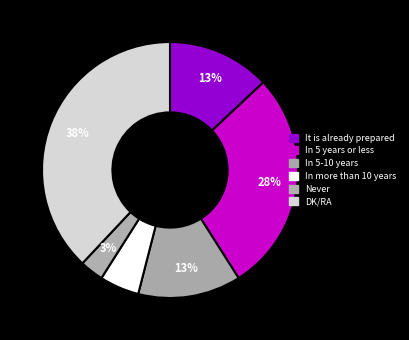

How many segments does this pie chart have?

6